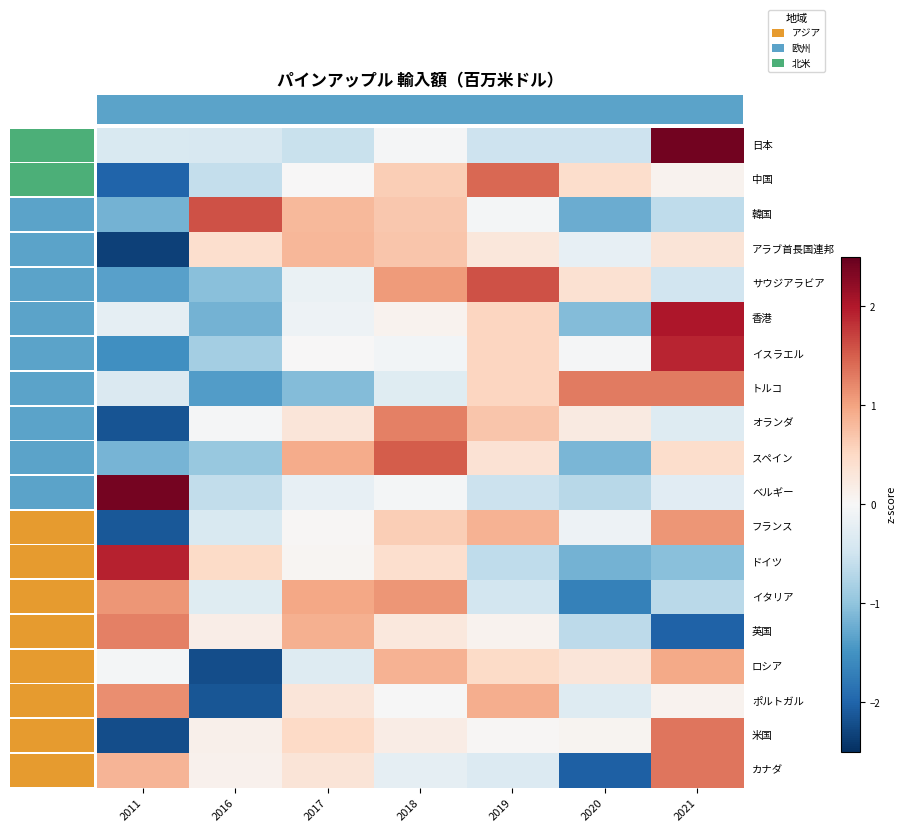

At how many categories does at least one series exceed 0?

7